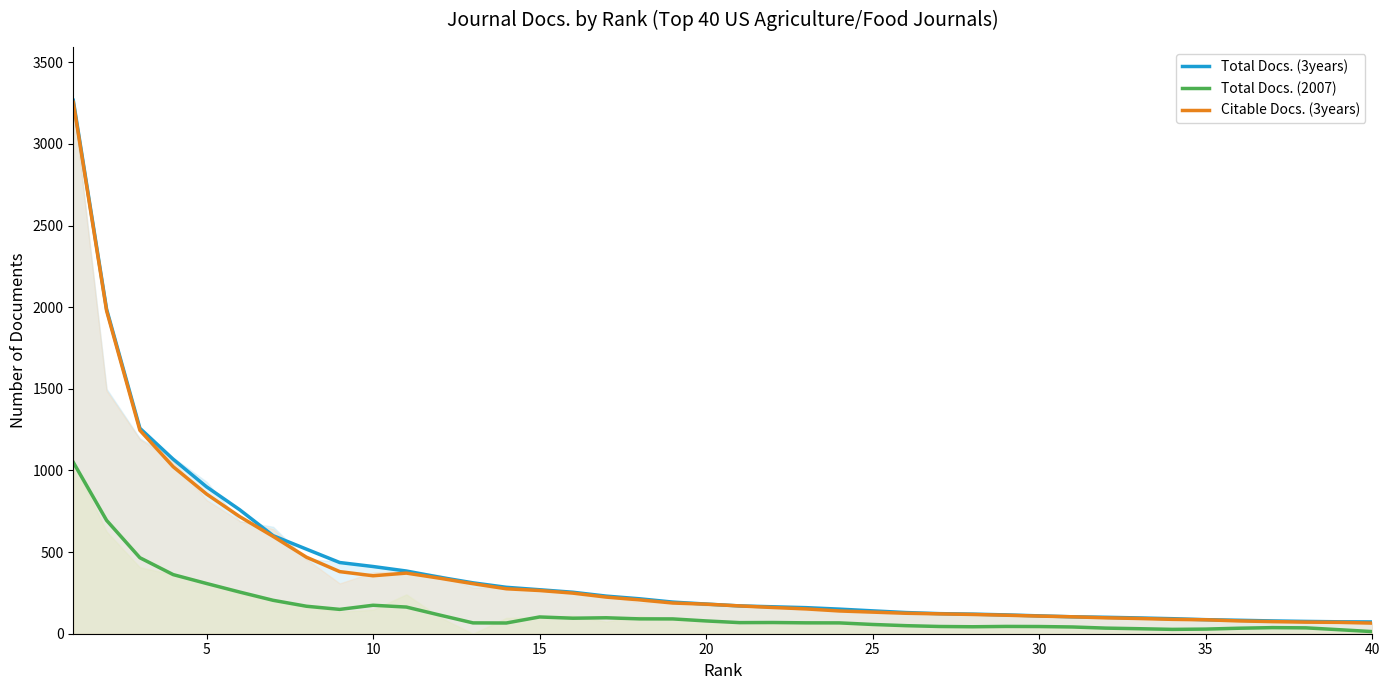

True or false: Total Docs. (3years) and Total Docs. (2007) intersect in this chart.

False